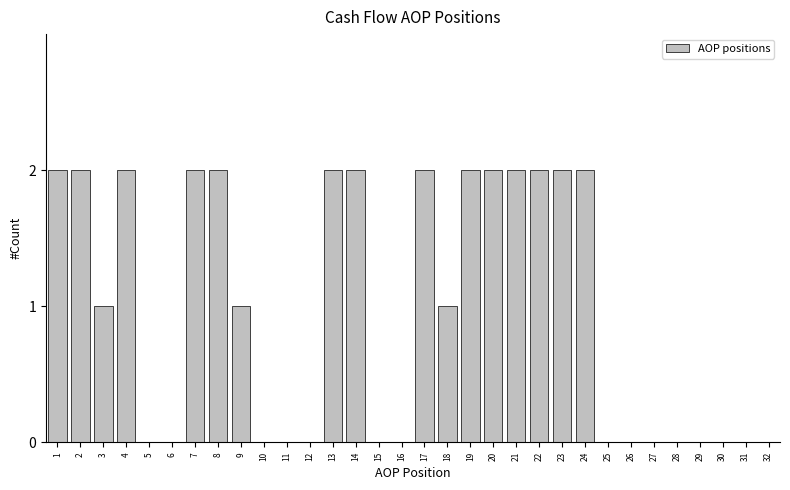

What is the change in value from 3 to 22?

+1